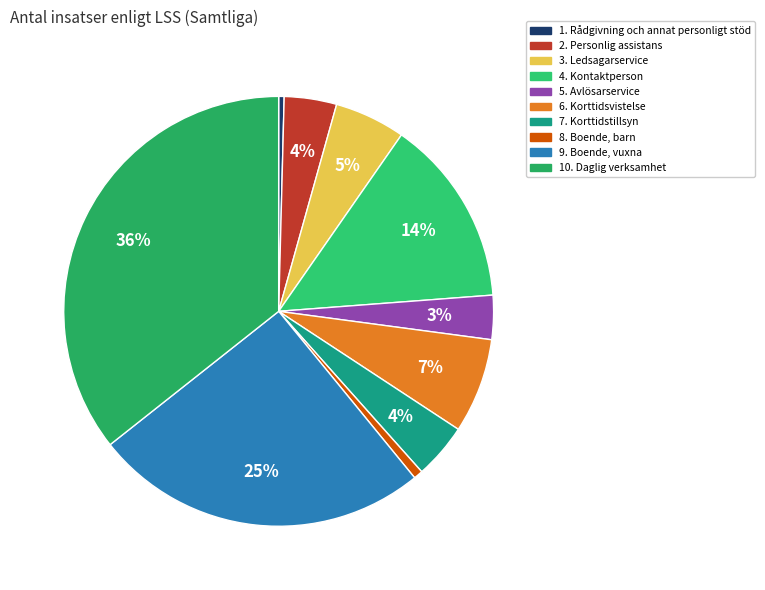

What is the total percentage of 9. Boende, vuxna and 7. Korttidstillsyn?

29.4%